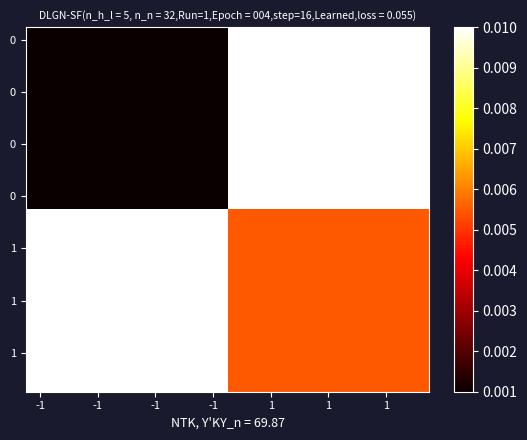

At which category does the chart reach its minimum across all series?

-1